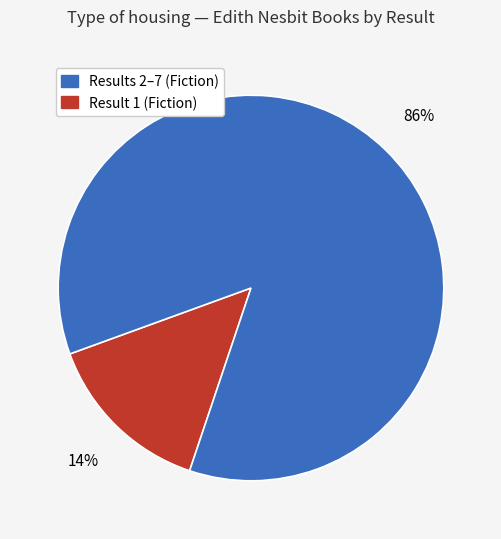

Is there any slice that represents more than half of the pie?

Yes